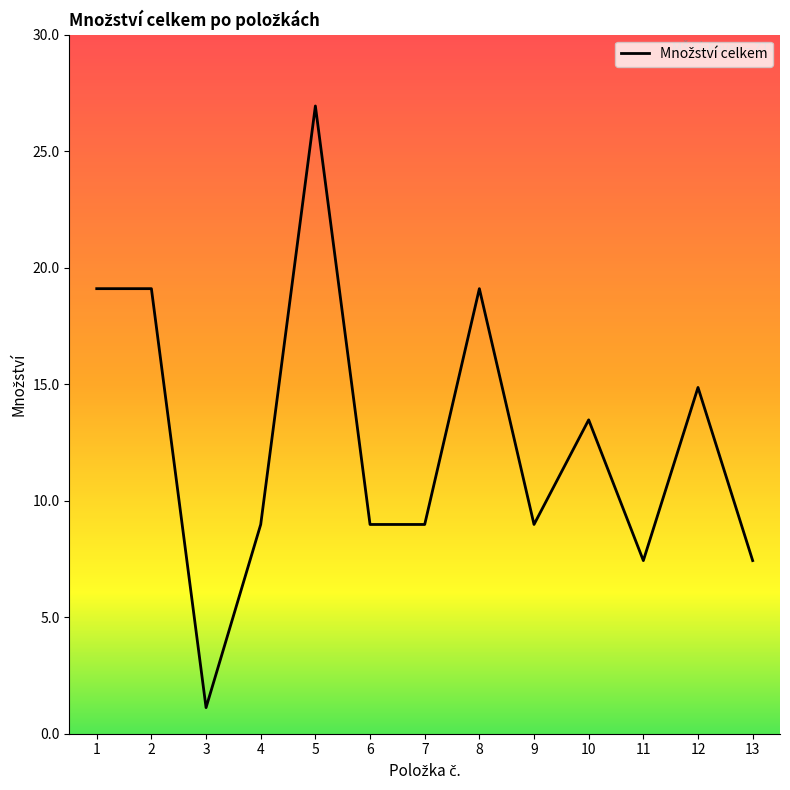

What is the sum of all values?

164.5